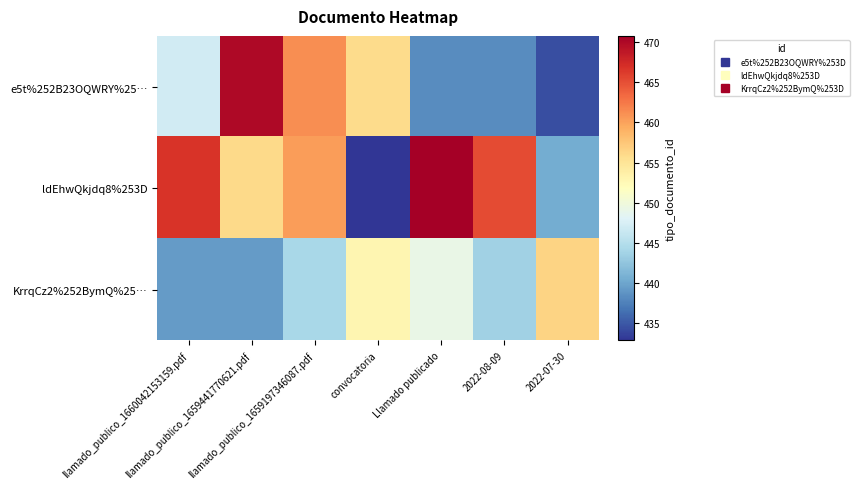

Reading left to right, extract all data points from this chart.

e5t%252B23OQWRY%25…: llamado_publico_1660042153159.pdf=447.0	llamado_publico_1659441770621.pdf=470.0	llamado_publico_1659197346087.pdf=461.3	convocatoria=455.9	Llamado publicado=438.2	2022-08-09=438.2	2022-07-30=434.3
ldEhwQkjdq8%253D: llamado_publico_1660042153159.pdf=466.6	llamado_publico_1659441770621.pdf=456.0	llamado_publico_1659197346087.pdf=460.3	convocatoria=432.8	Llamado publicado=470.8	2022-08-09=465.3	2022-07-30=440.5
KrrqCz2%252BymQ%25…: llamado_publico_1660042153159.pdf=439.3	llamado_publico_1659441770621.pdf=439.3	llamado_publico_1659197346087.pdf=444.2	convocatoria=453.0	Llamado publicado=449.3	2022-08-09=443.6	2022-07-30=456.5